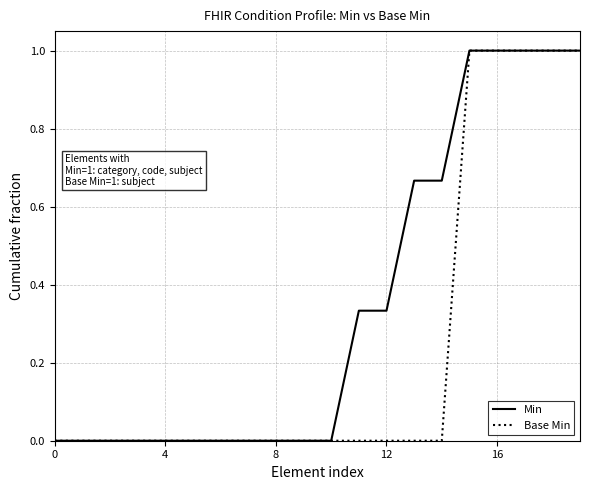

Rank the series by their average value, from highest to lowest.

Min, Base Min